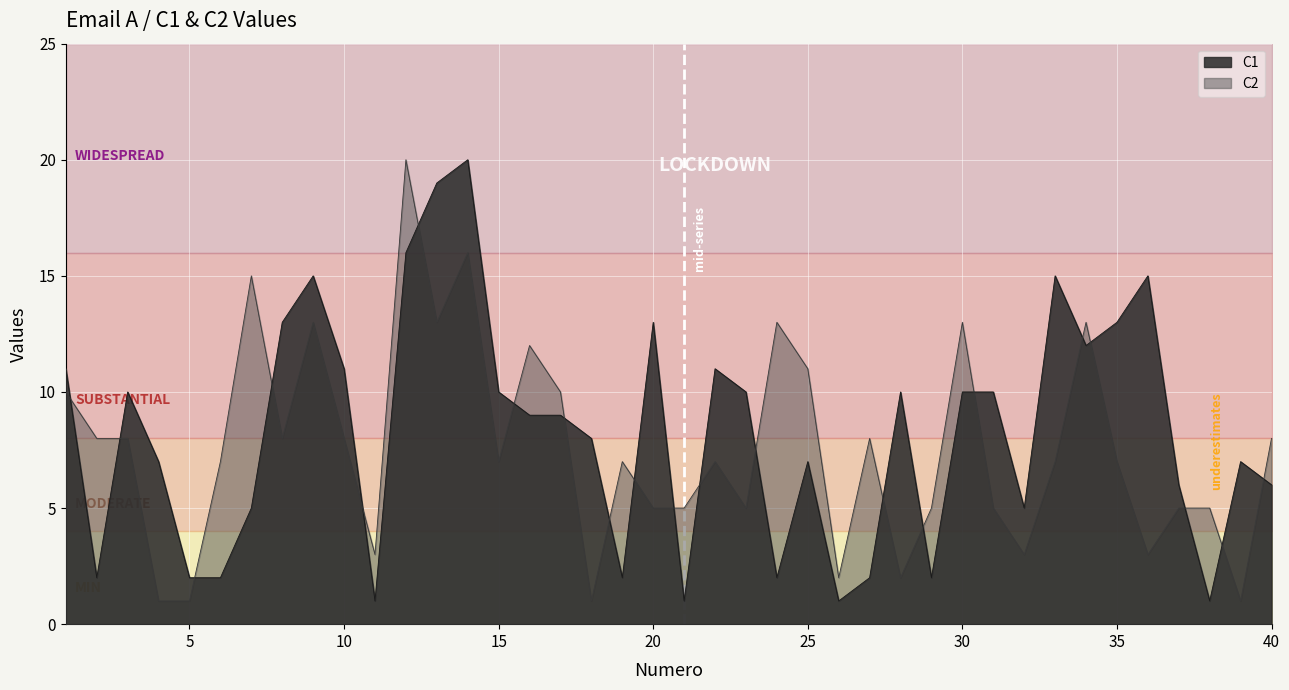

Which has a higher value, 38 or 22?

22